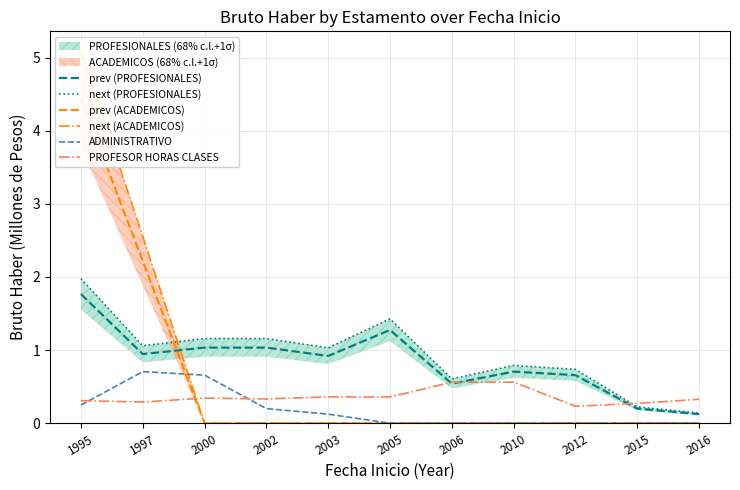

Is this an area chart (filled region under the line)?

No